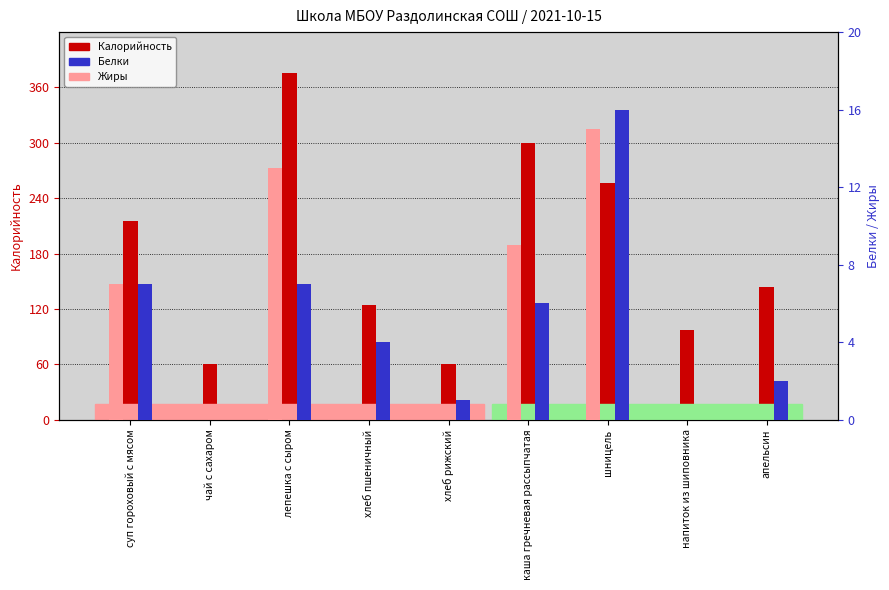

How many series are shown in this chart?

3